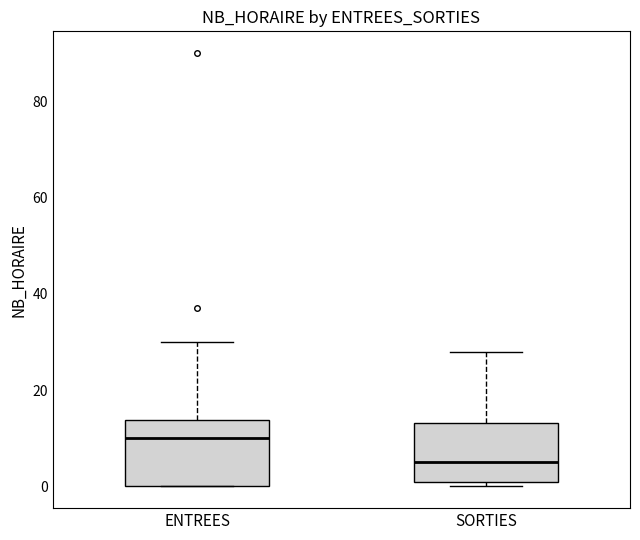

Reading left to right, transcribe this box plot: for each box, give where its median line is, the range the box spans, and where its two whiskers end, as read against the y-axis. The values are not printed on the chart, so give them approximately, as read against the axis.

ENTREES: median 10, box 0 to 14, whiskers 0 to 30
SORTIES: median 6, box 2 to 14, whiskers 0 to 28